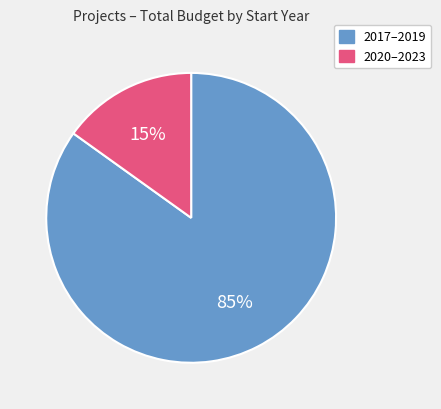

Does any single category account for the majority?

Yes